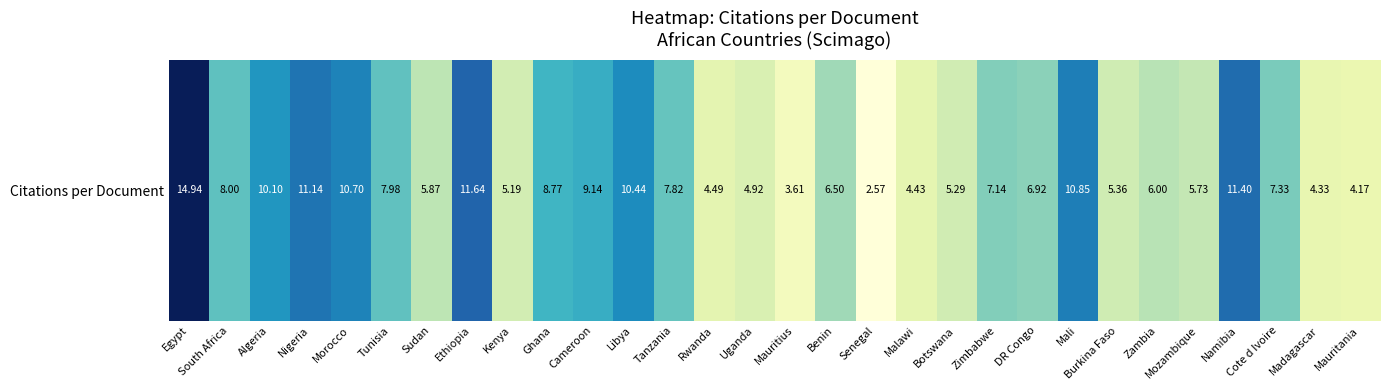

Between Benin and Egypt, which is larger?

Egypt